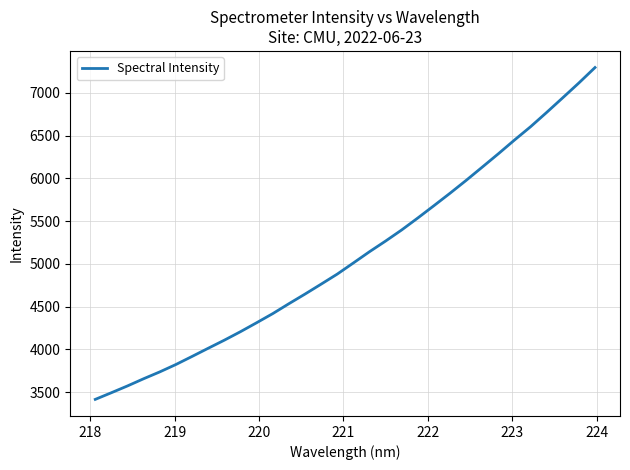

What is the maximum value shown in the chart?

7295.6